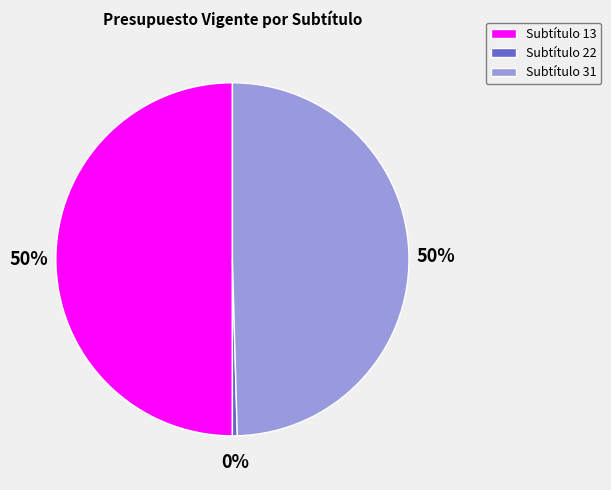

Which category has the smallest portion of the pie?

Subtítulo 22